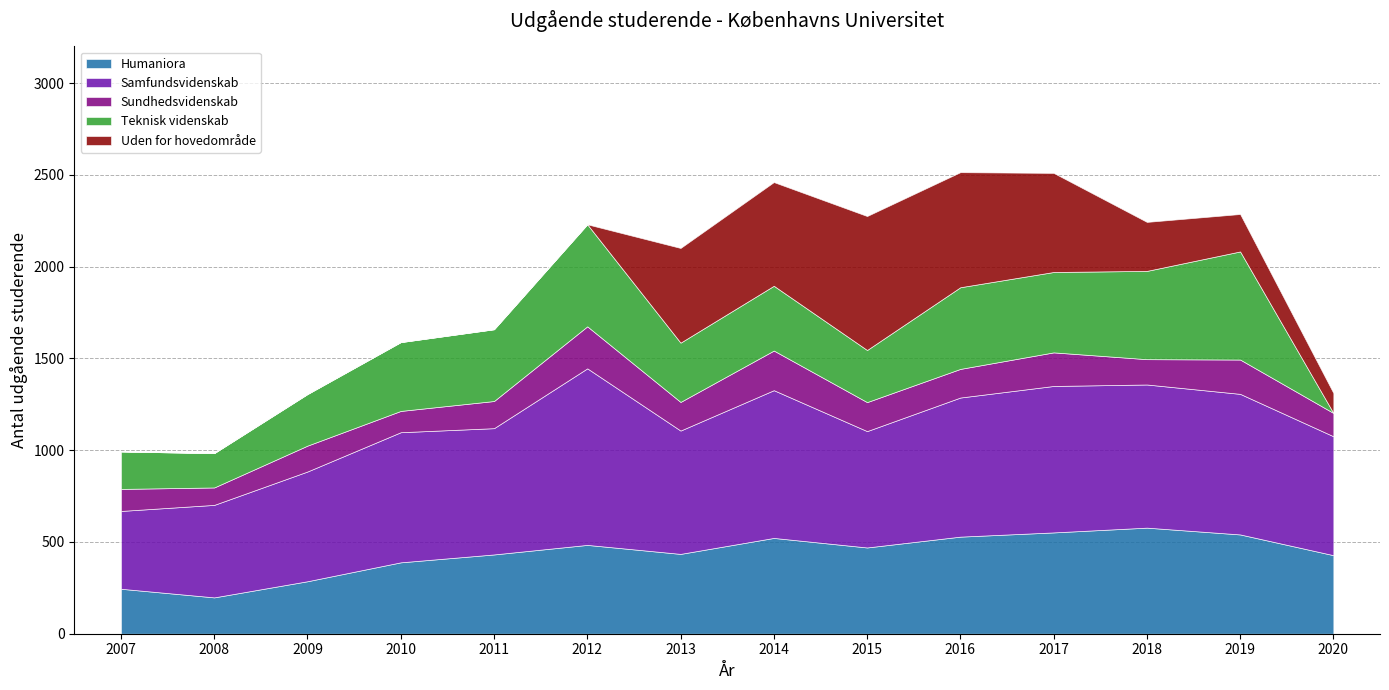

What are all the series names shown in the legend?

Humaniora, Samfundsvidenskab, Sundhedsvidenskab, Teknisk videnskab, Uden for hovedområde